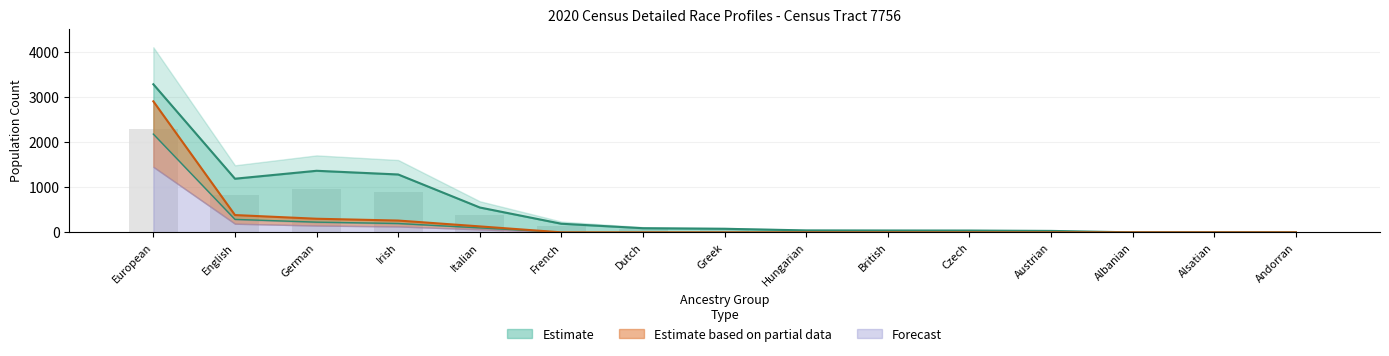

How many categories are shown in the chart?

15